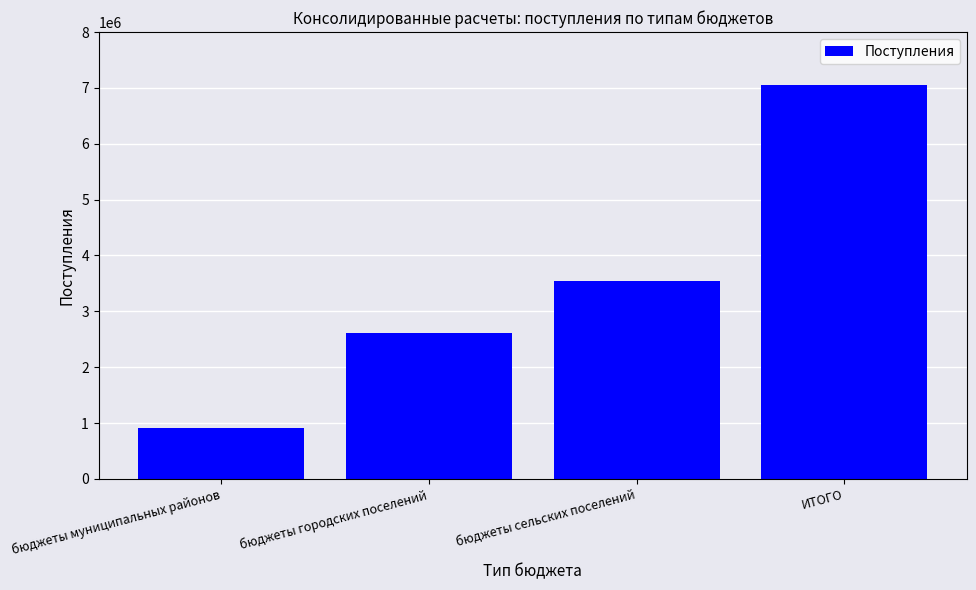

List the labels in order of value, largest first.

ИТОГО, бюджеты сельских поселений, бюджеты городских поселений, бюджеты муниципальных районов